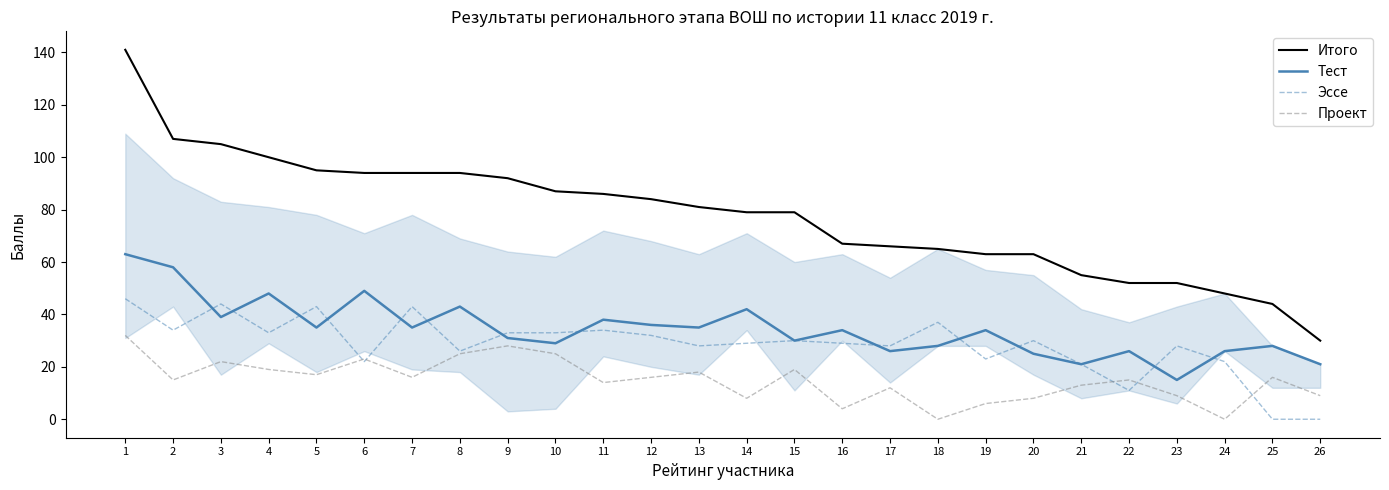

At 26, list the series in order from smallest to largest.

Эссе, Проект, Тест, Итого